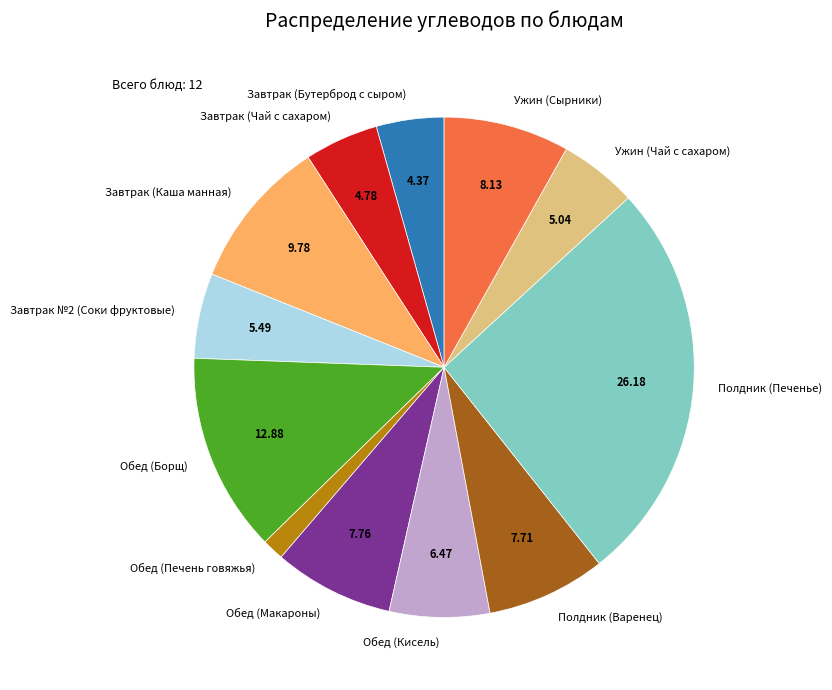

Which has a higher value, Обед (Печень говяжья) or Полдник (Варенец)?

Полдник (Варенец)